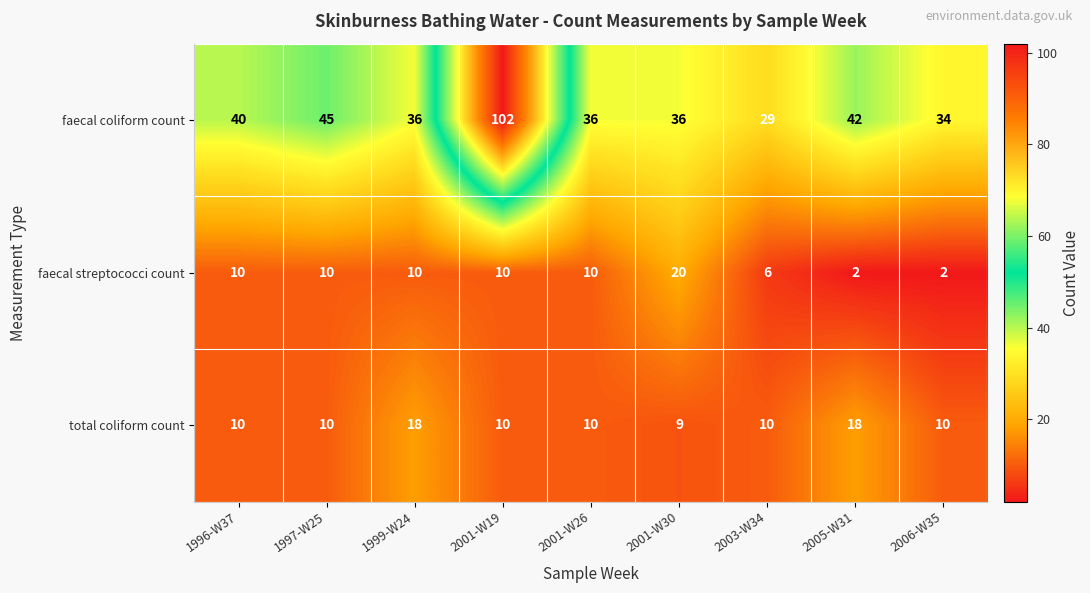

What is the difference between the maximum and minimum values in the faecal streptococci count series?

18